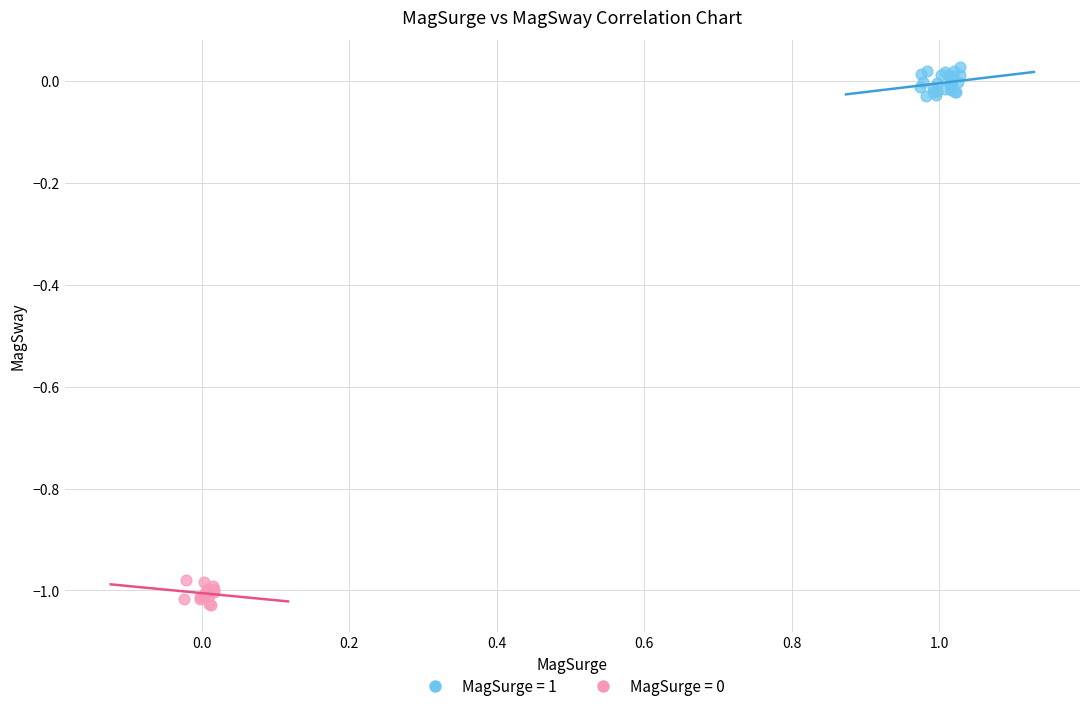

Which series reaches the maximum Y coordinate?

MagSurge = 1